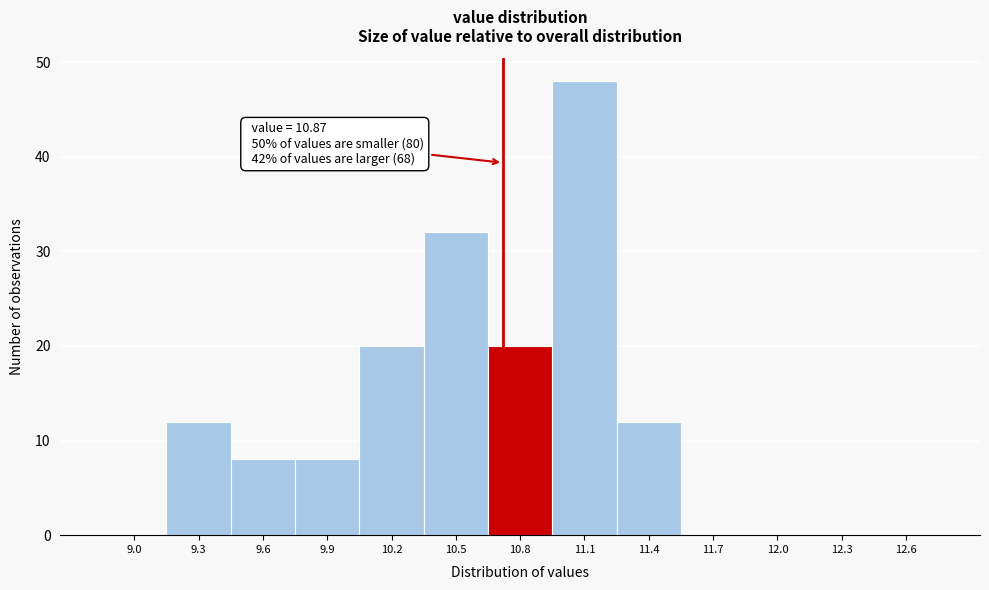

Reading left to right, extract all data points from this chart.

9.0=0	9.3=12	9.6=8	9.9=8	10.2=20	10.5=32	10.8=20	11.1=48	11.4=12	11.7=0	12.0=0	12.3=0	12.6=0